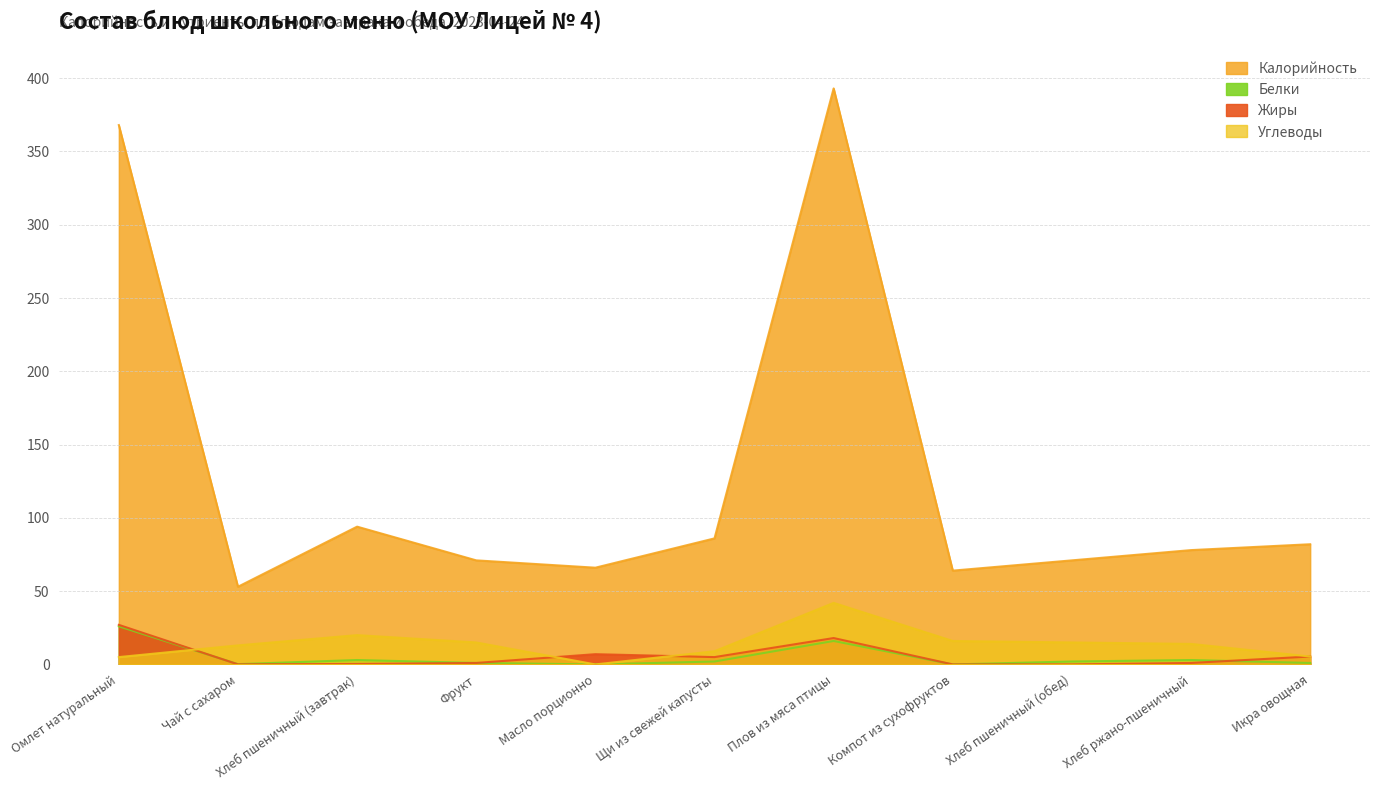

Which series has the largest total across all categories?

Калорийность